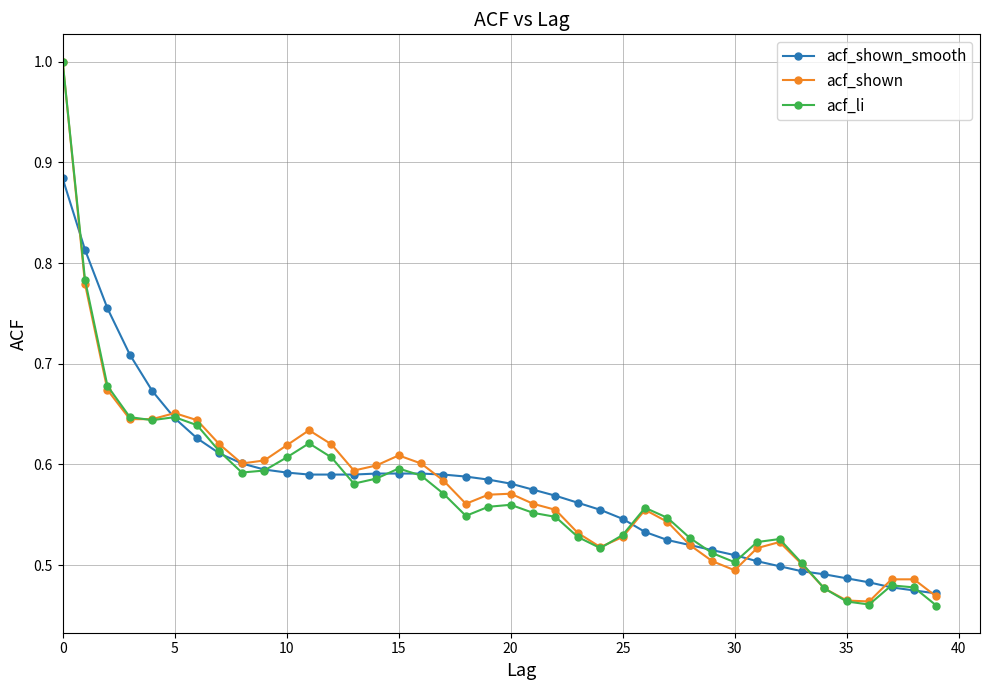

How many distinct data groups are displayed?

3